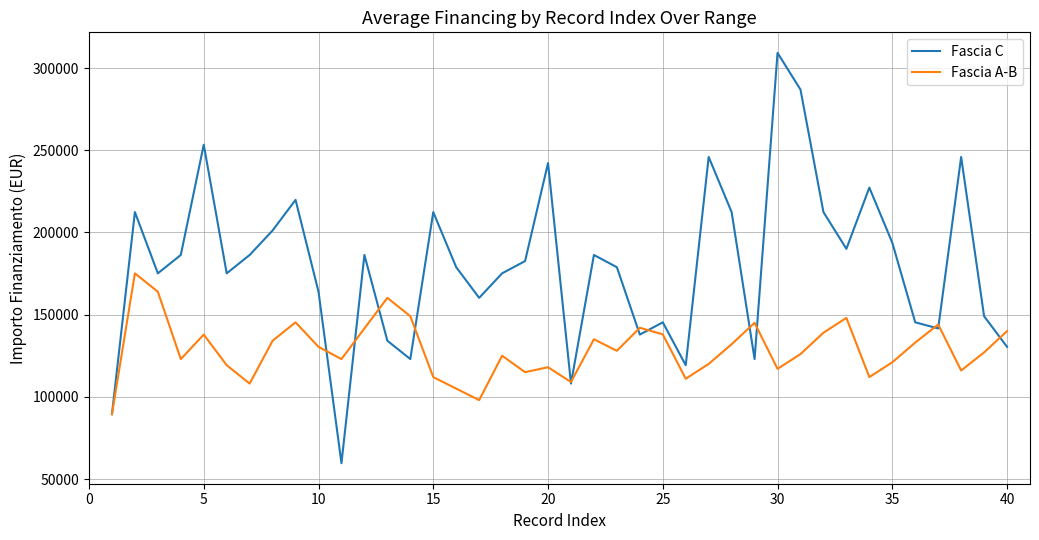

Which series has the largest total across all categories?

Fascia C